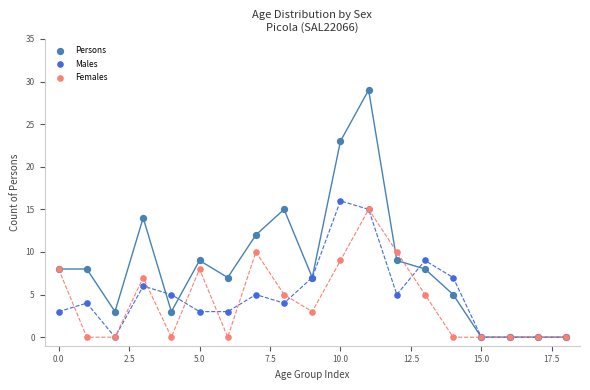

Which series contains the highest Y value?

Persons